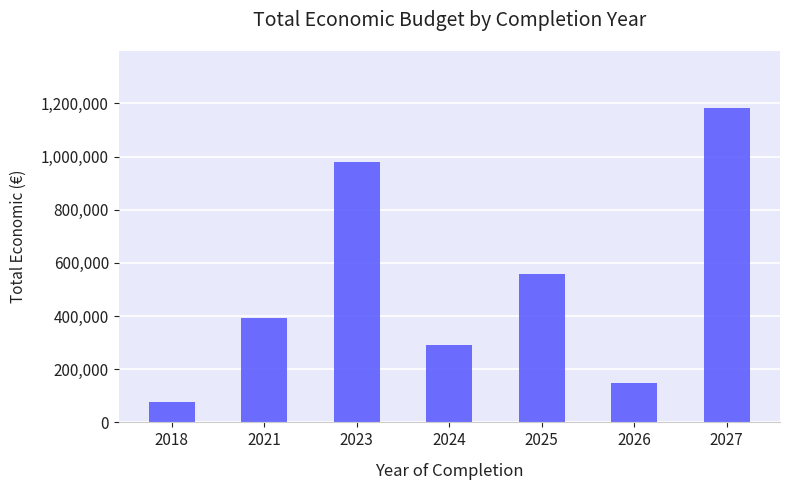

True or false: the data shows 150000 at 2026.

True